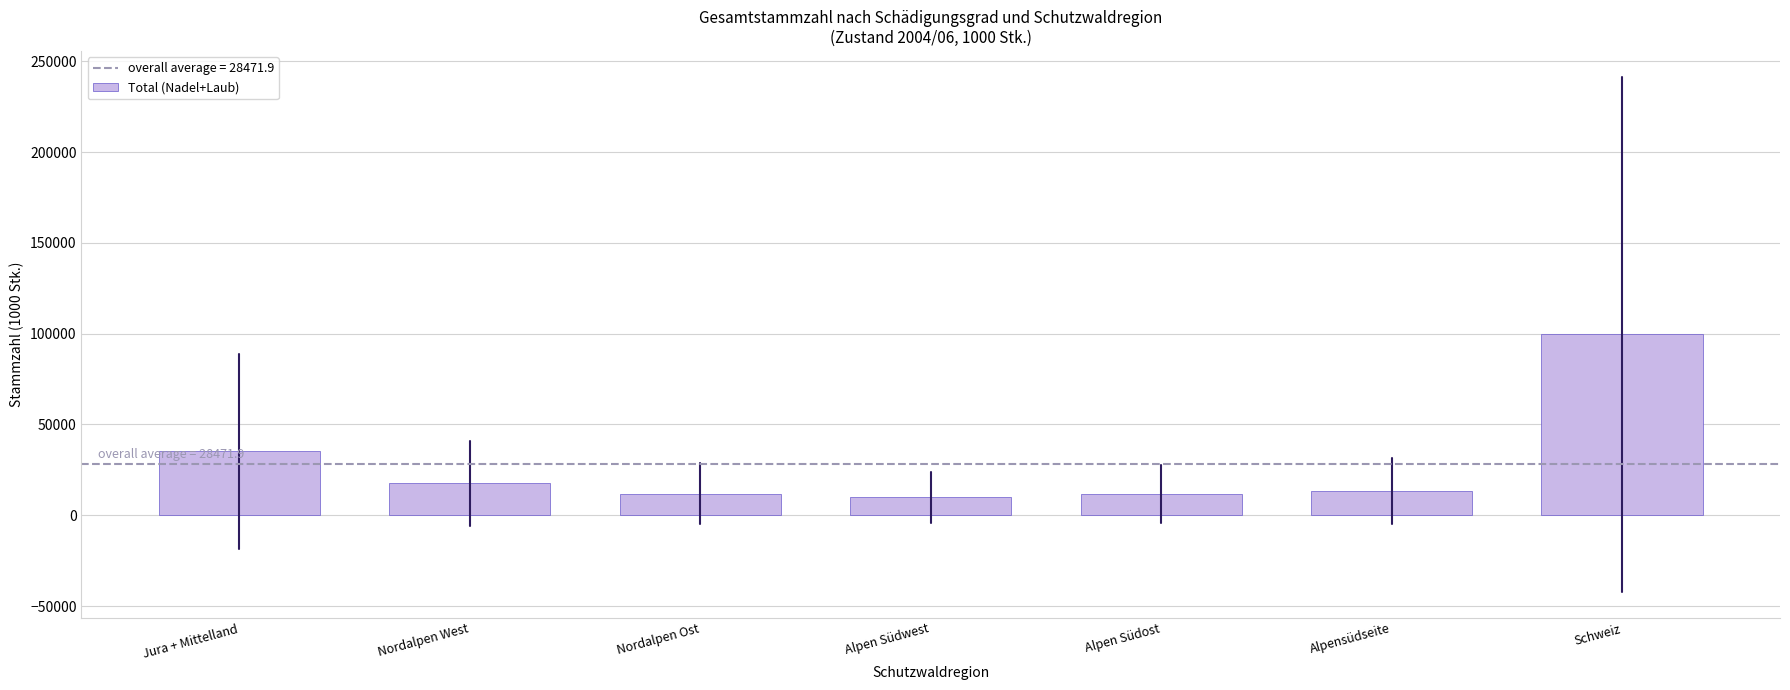

What is the sum of the values at Nordalpen West and Schweiz?

117152.6